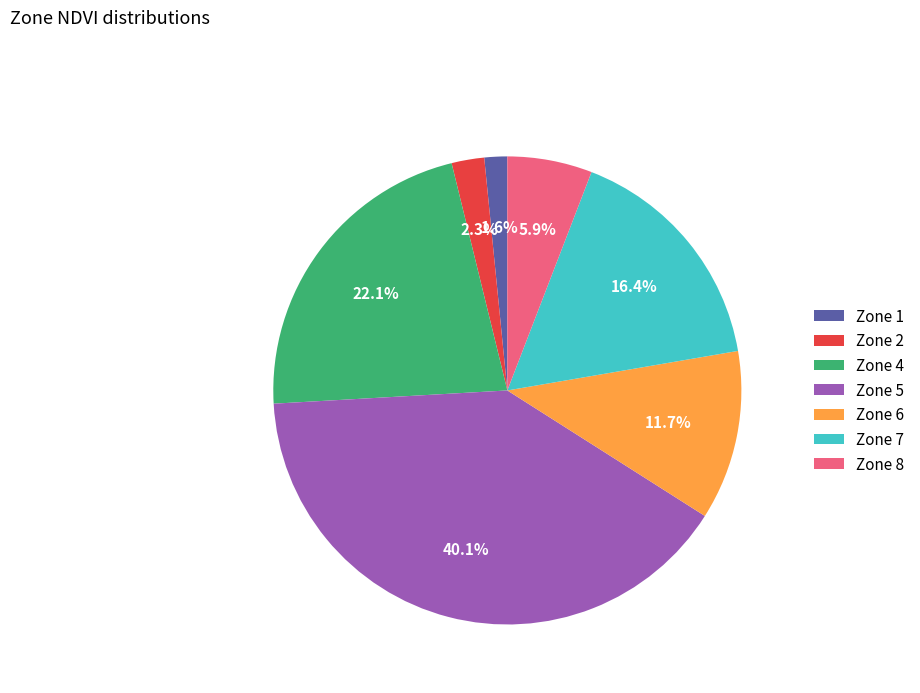

Which has a higher value, Zone 5 or Zone 7?

Zone 5